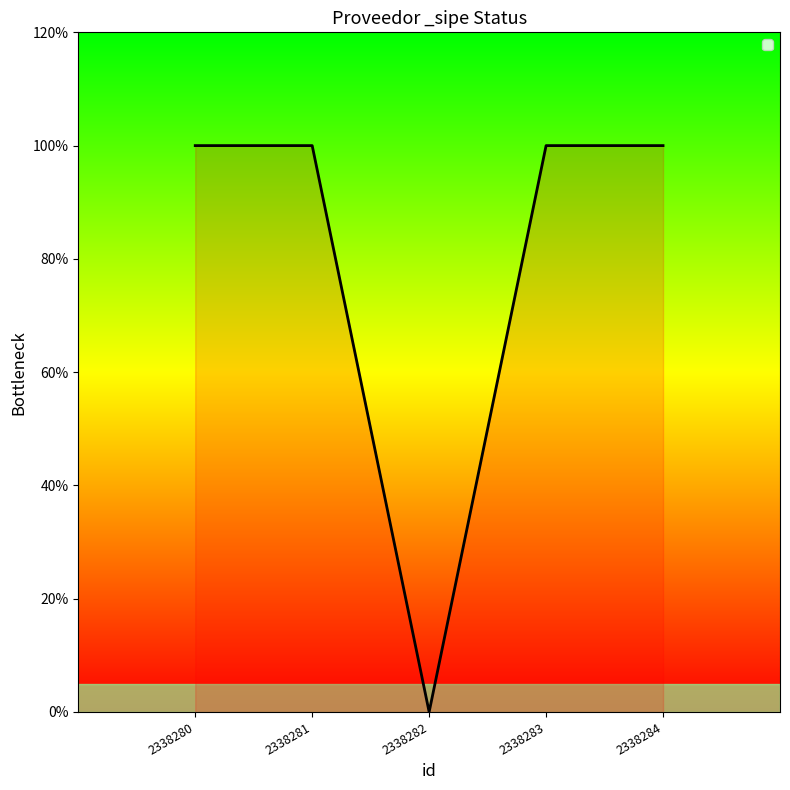

Reading left to right, transcribe all the data shown in this chart.

2338280=1	2338281=1	2338282=0	2338283=1	2338284=1